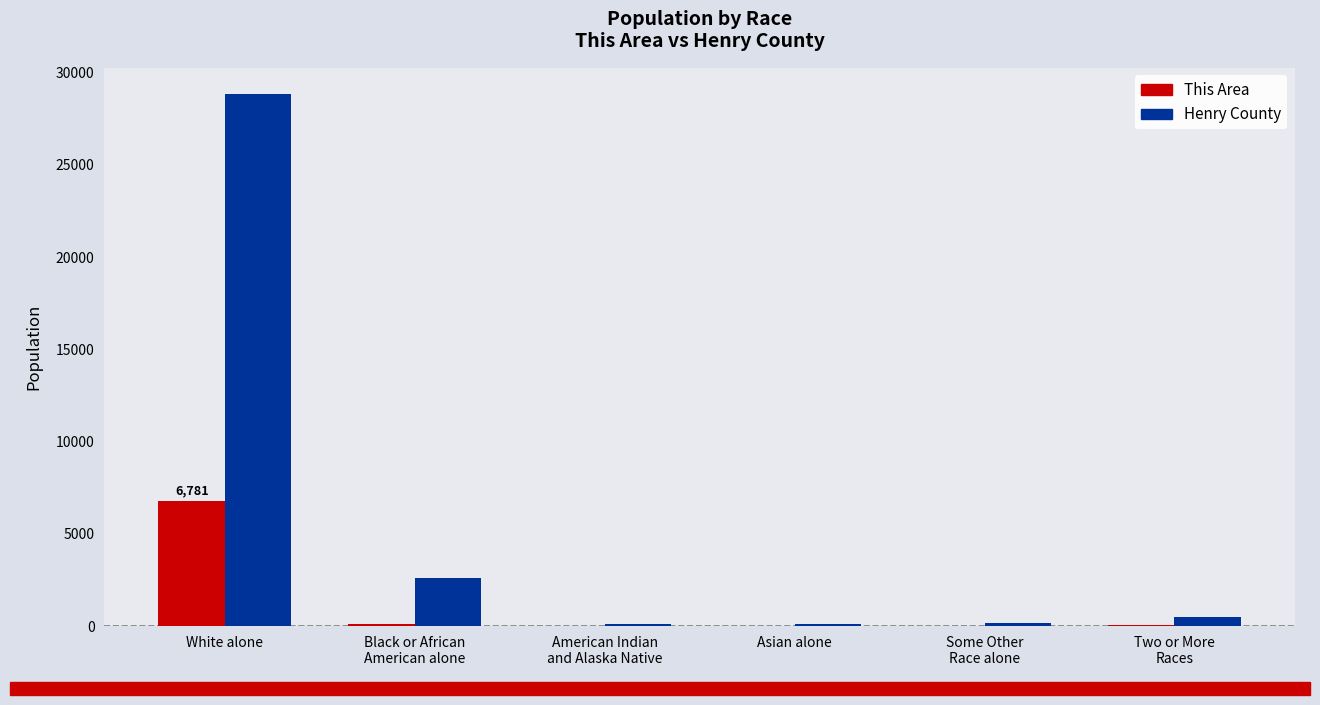

Which label corresponds to the largest value in the chart?

White alone